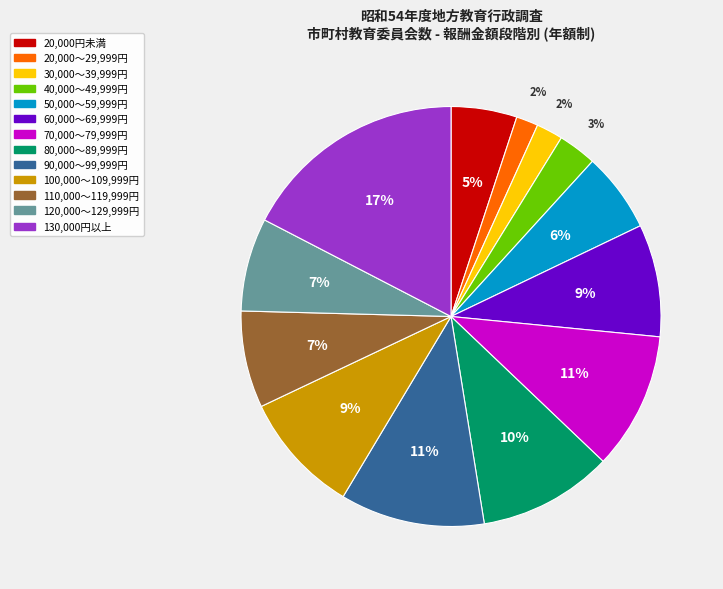

Is the sum of 100,000～109,999円 and 60,000～69,999円 greater than half?

No